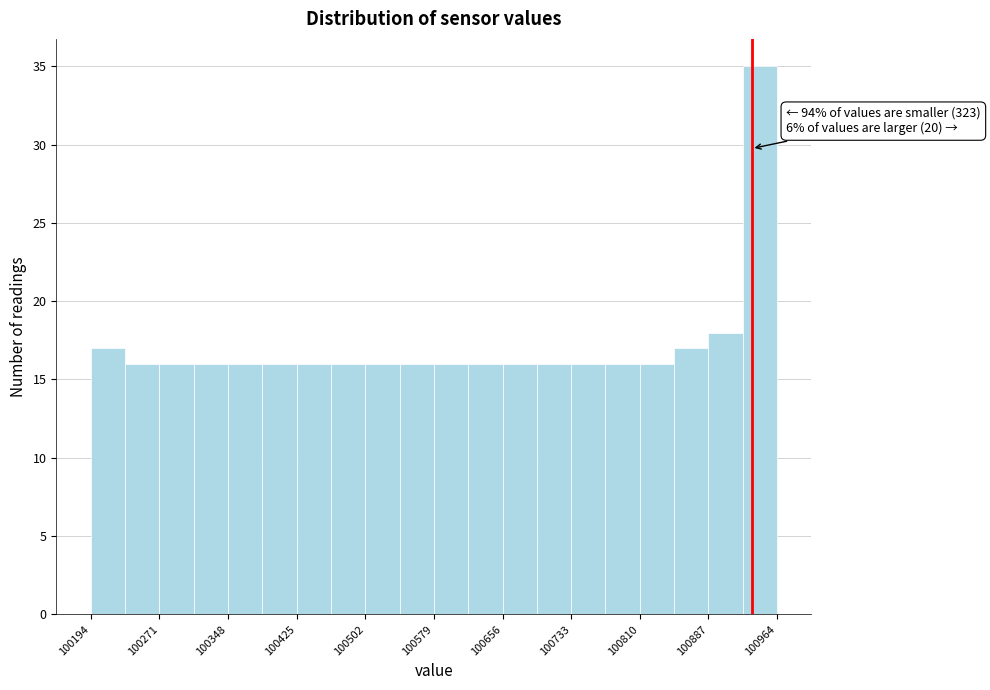

Around what value on the x-axis is the tallest bar? Give the approximate position of its centre, as read against the axis.

100950